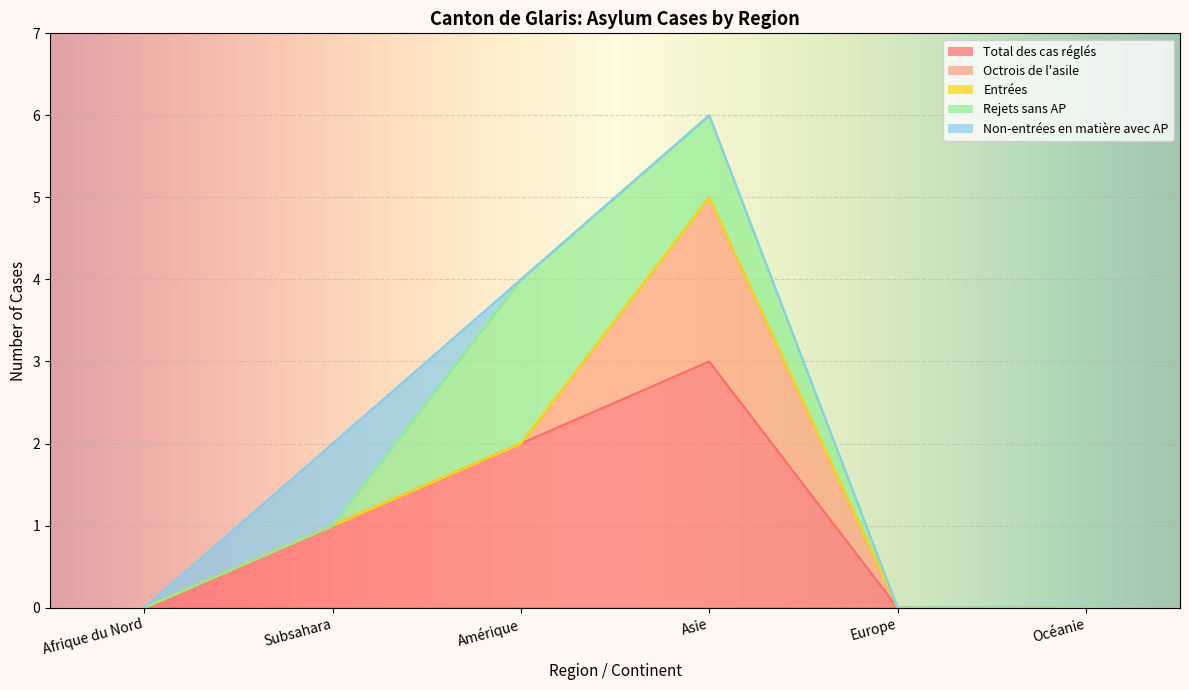

Rank the series by their average value, from highest to lowest.

Total des cas réglés, Rejets sans AP, Octrois de l'asile, Non-entrées en matière avec AP, Entrées